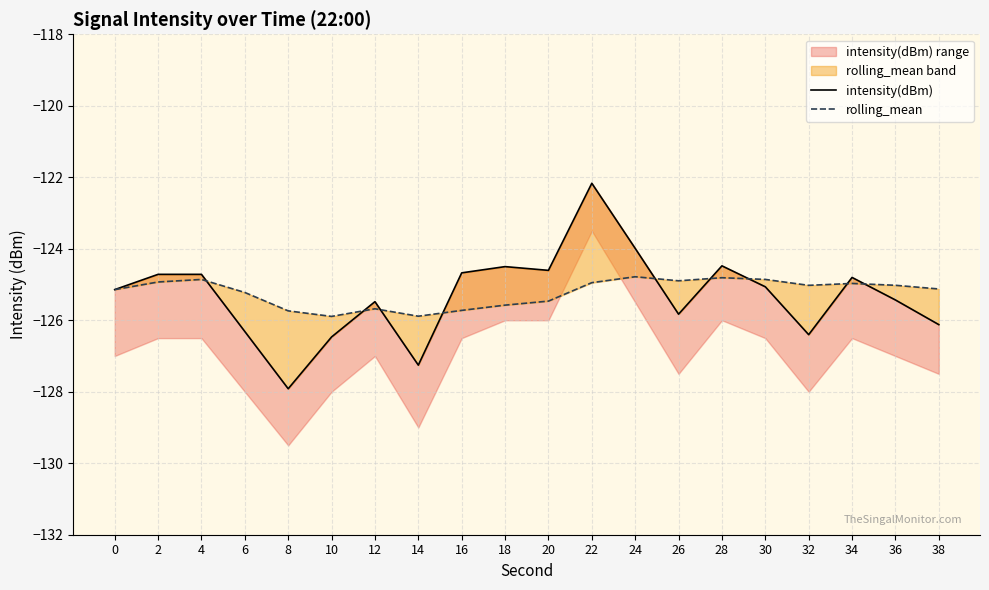

Reading right to left, transcribe all the data shown in this chart.

intensity(dBm): -126.1	-125.4	-124.8	-126.4	-125.1	-124.5	-125.8	-124.0	-122.2	-124.6	-124.5	-124.7	-127.3	-125.5	-126.5	-127.9	-126.3	-124.7	-124.7	-125.1
rolling_mean: -125.1	-125.0	-125.0	-125.0	-124.9	-124.8	-124.9	-124.8	-124.9	-125.5	-125.6	-125.7	-125.9	-125.7	-125.9	-125.7	-125.2	-124.9	-124.9	-125.1